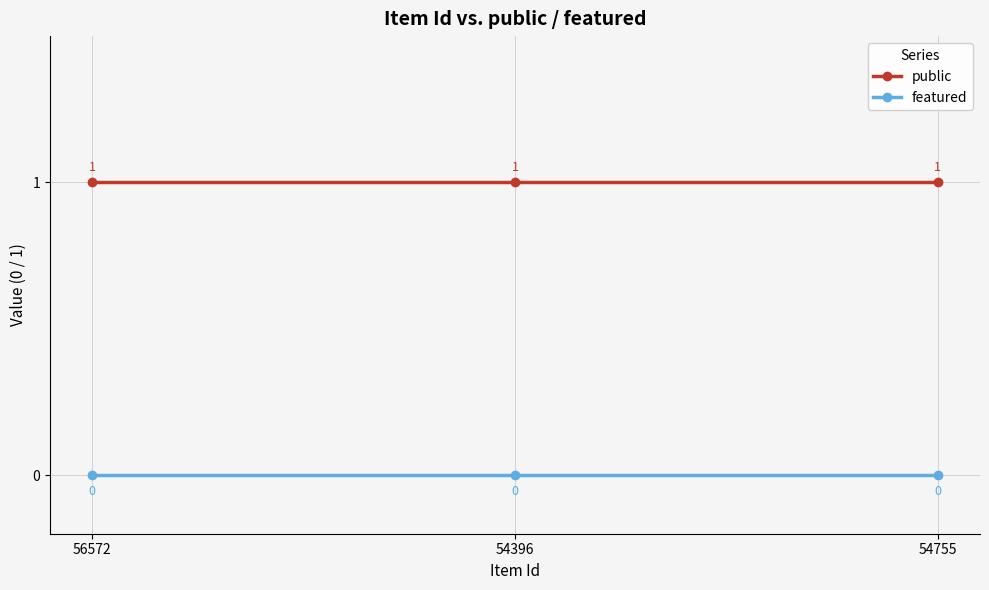

Rank the series by their average value, from lowest to highest.

featured, public